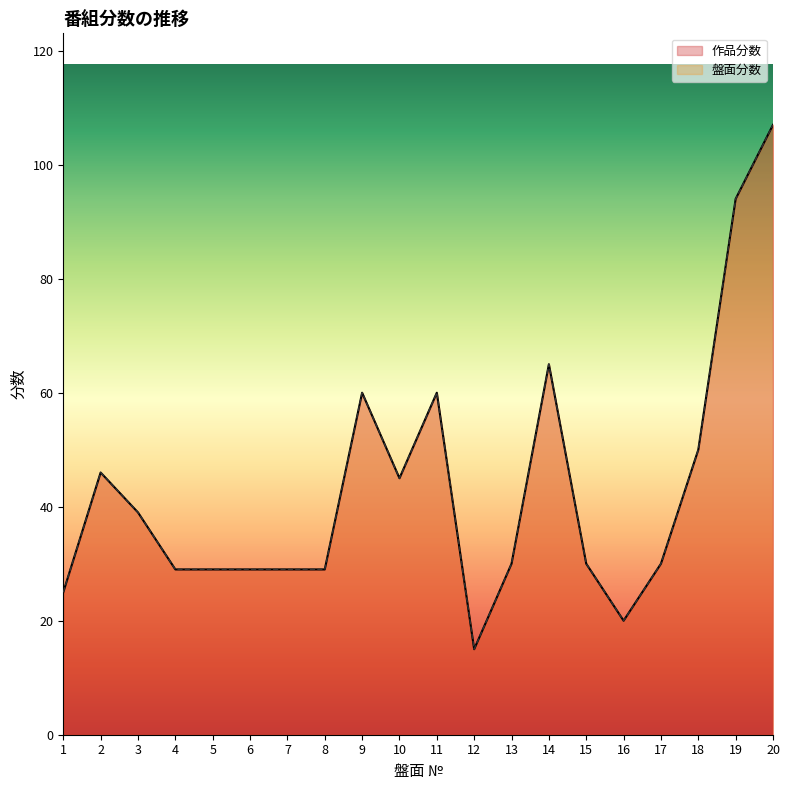

The 作品分数 series shows 29 at 6. True or false?

True